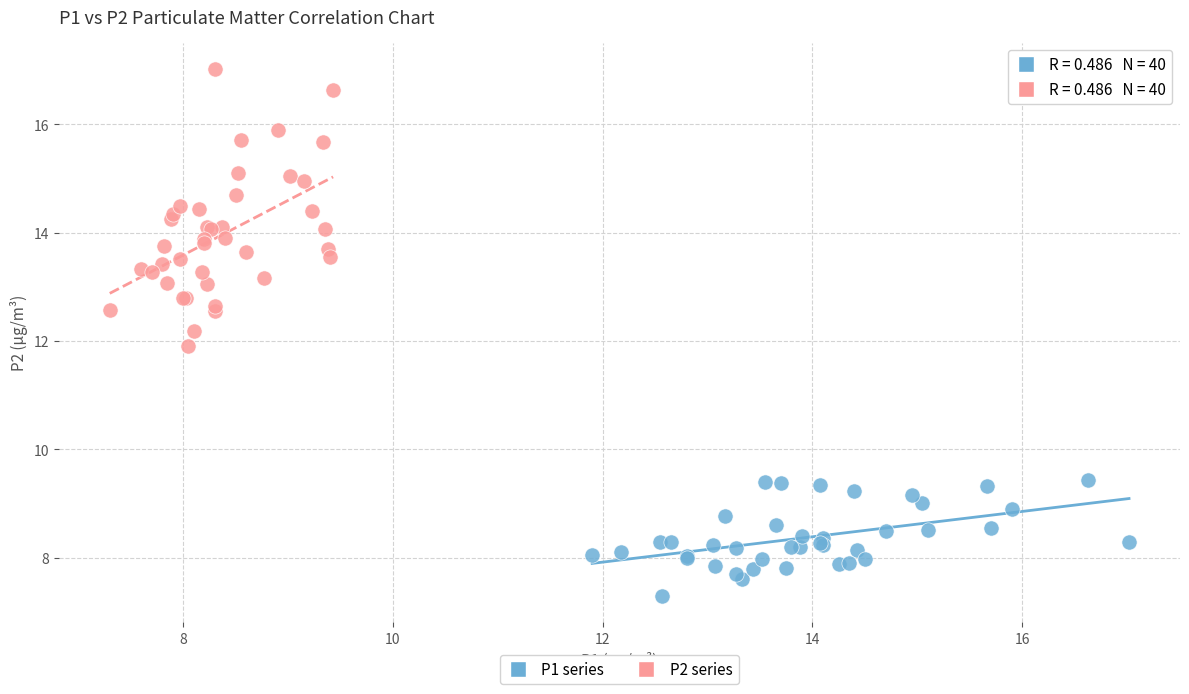

Which series contains the highest Y value?

P2 series